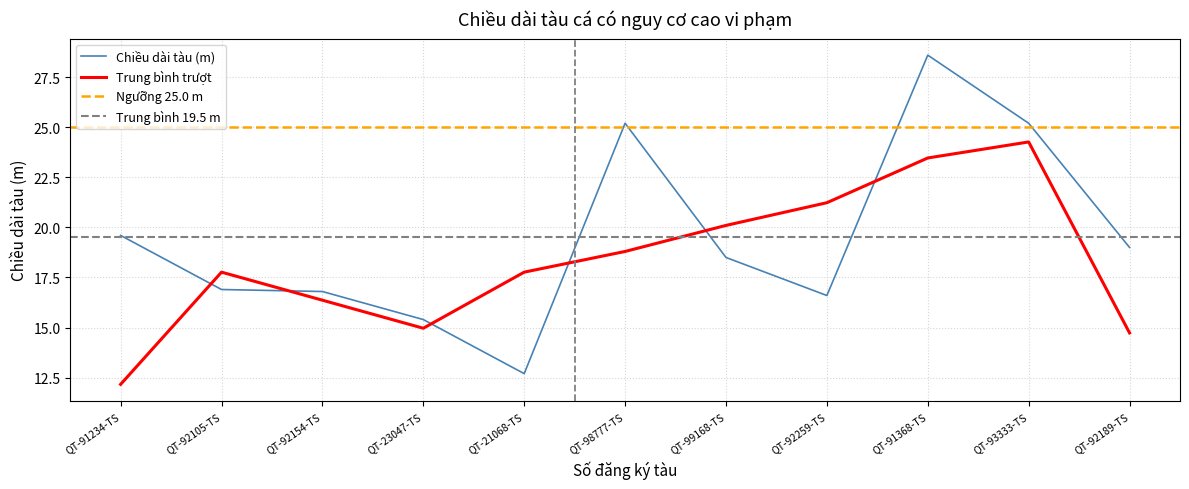

List the labels in order of value, smallest first.

QT-21068-TS, QT-23047-TS, QT-92259-TS, QT-92154-TS, QT-92105-TS, QT-99168-TS, QT-92189-TS, QT-91234-TS, QT-98777-TS, QT-93333-TS, QT-91368-TS